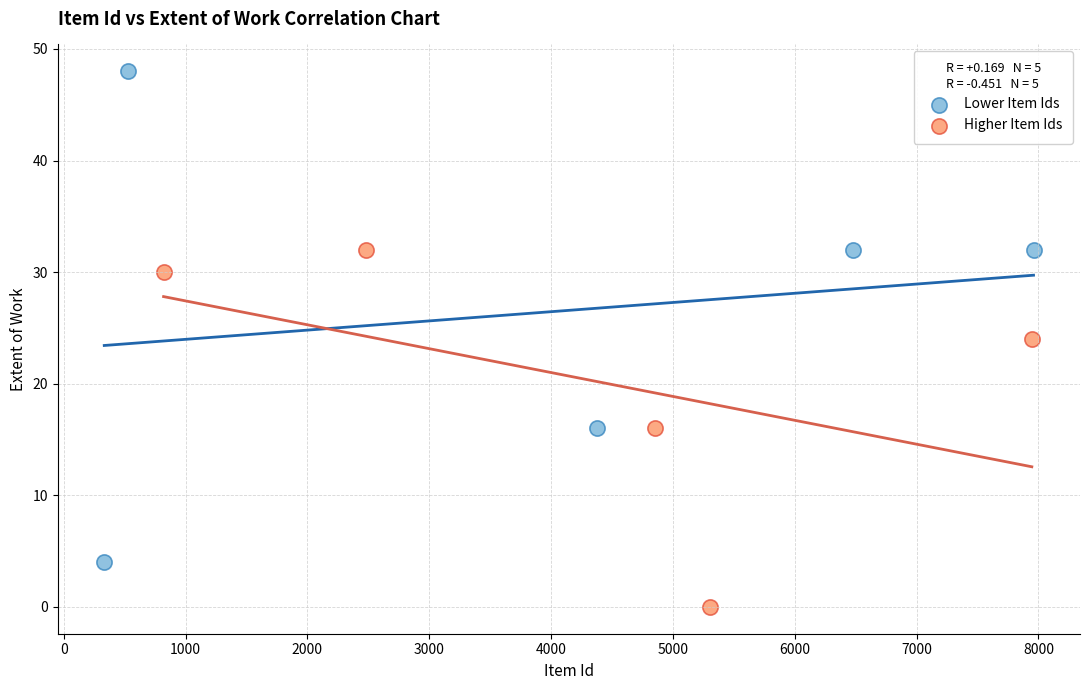

Which series reaches the maximum Y coordinate?

Lower Item Ids